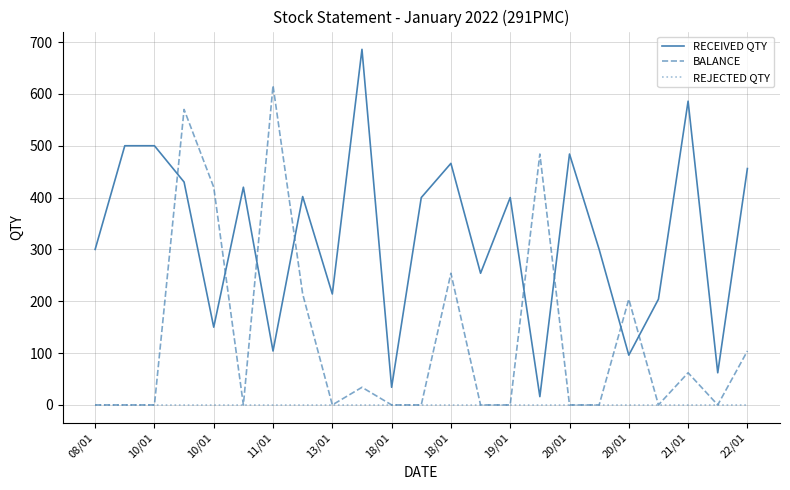

Which series has the largest total across all categories?

RECEIVED QTY